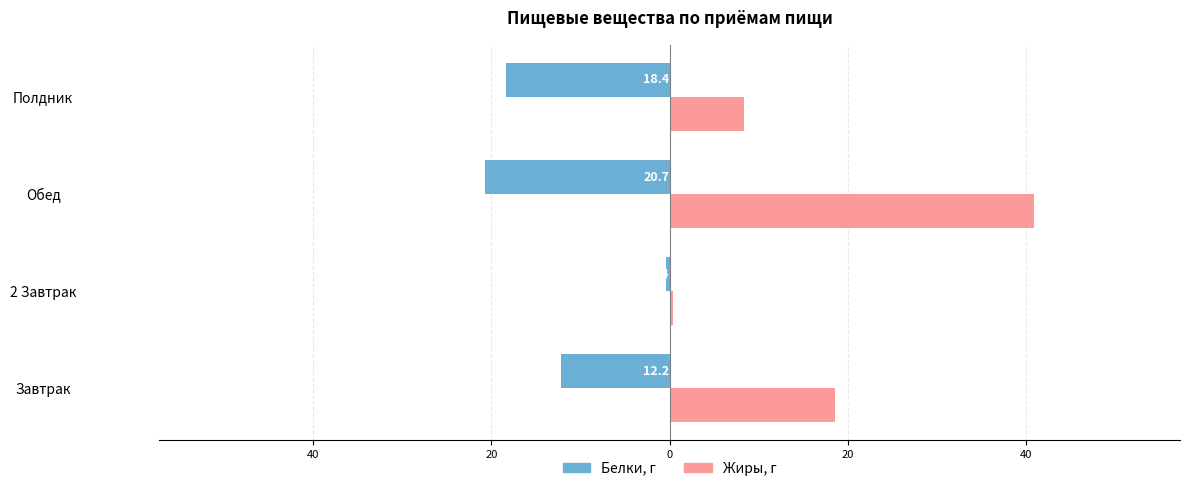

What are all the series names shown in the legend?

Белки, г, Жиры, г